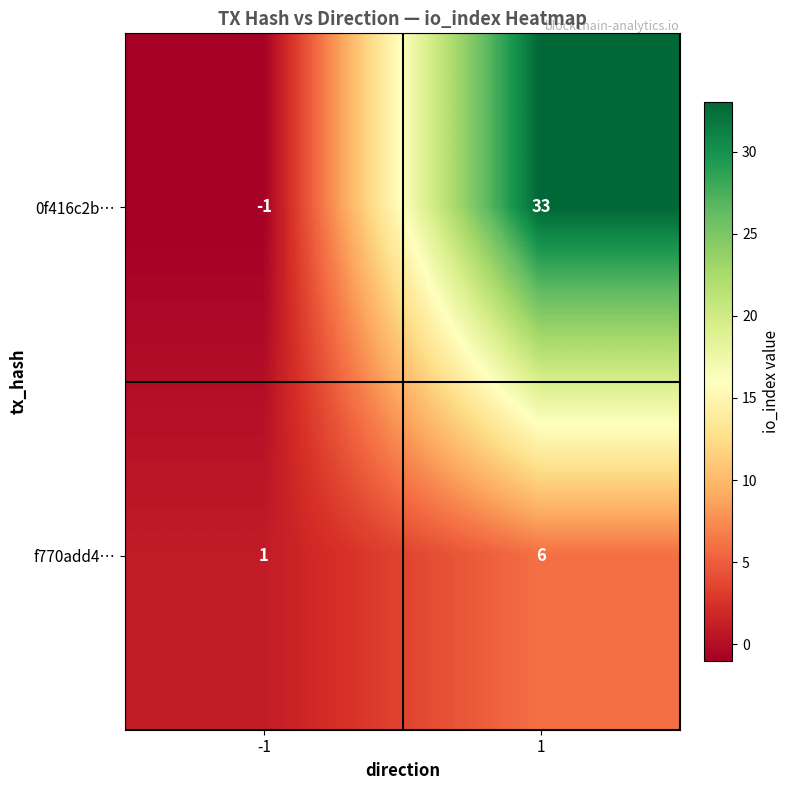

At which category does the chart reach its minimum across all series?

-1